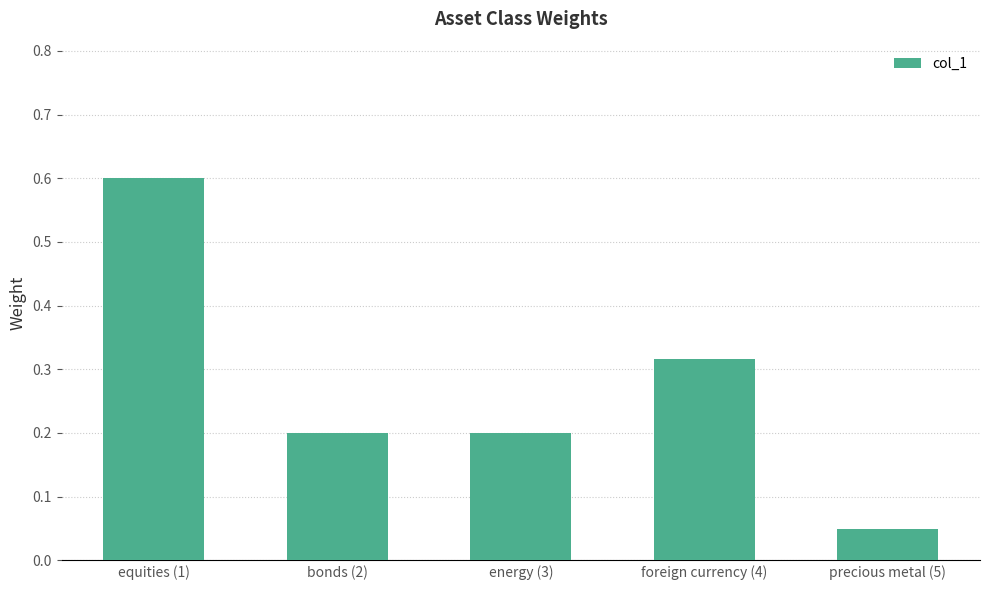

Which label corresponds to the smallest value in the chart?

precious metal (5)